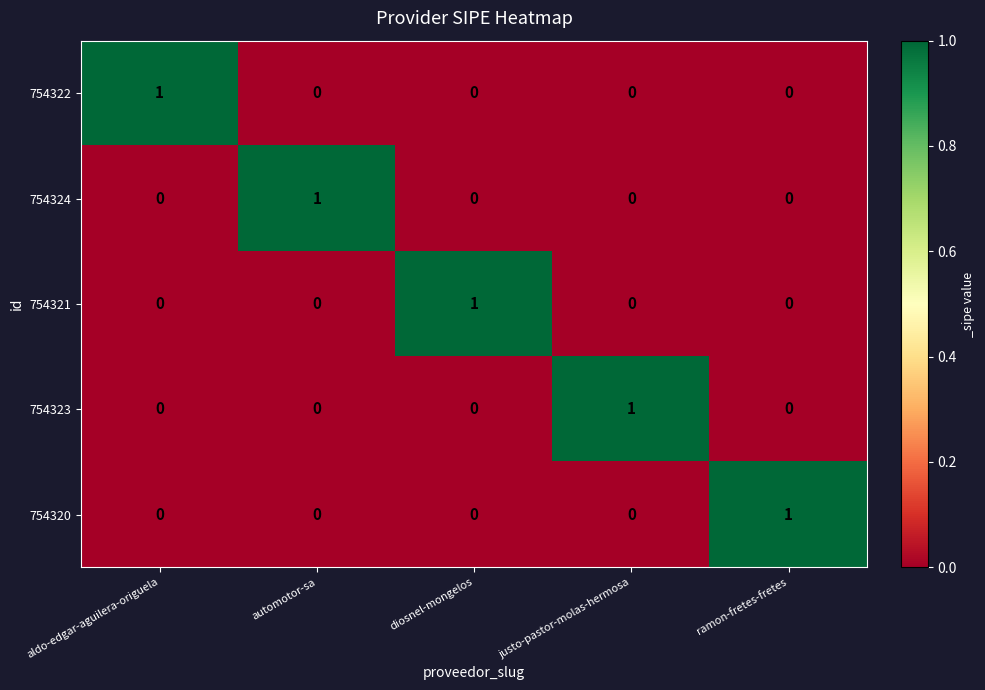

True or false: 754322 has a value of 0 at justo-pastor-molas-hermosa.

True